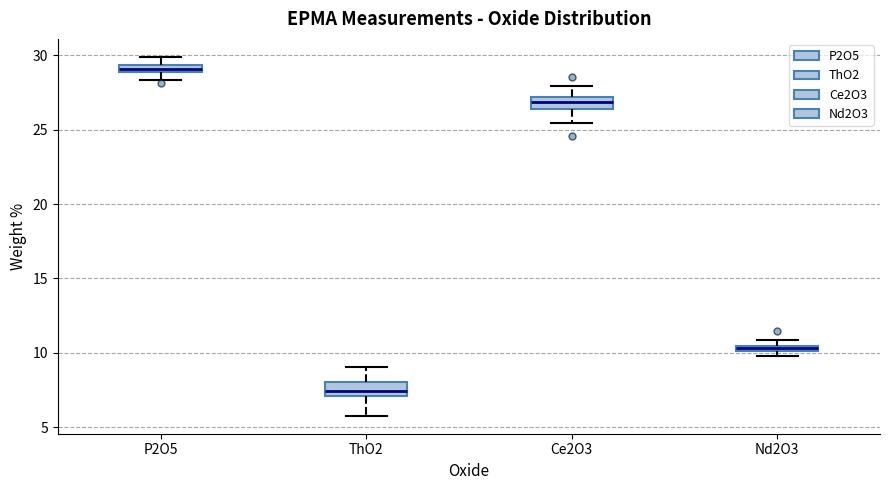

Which box has the highest median line?

P2O5